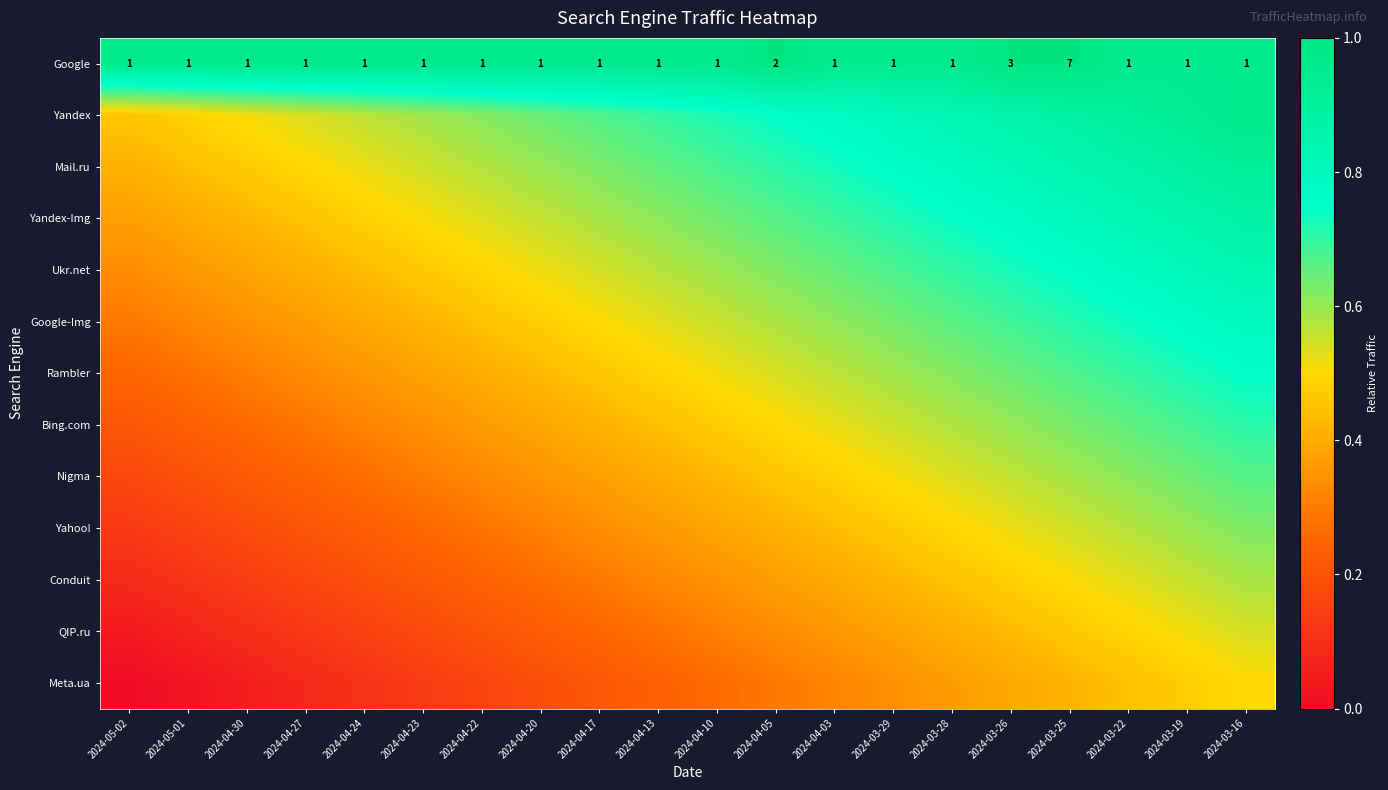

Read the Meta.ua value at 2024-03-16.

0.5